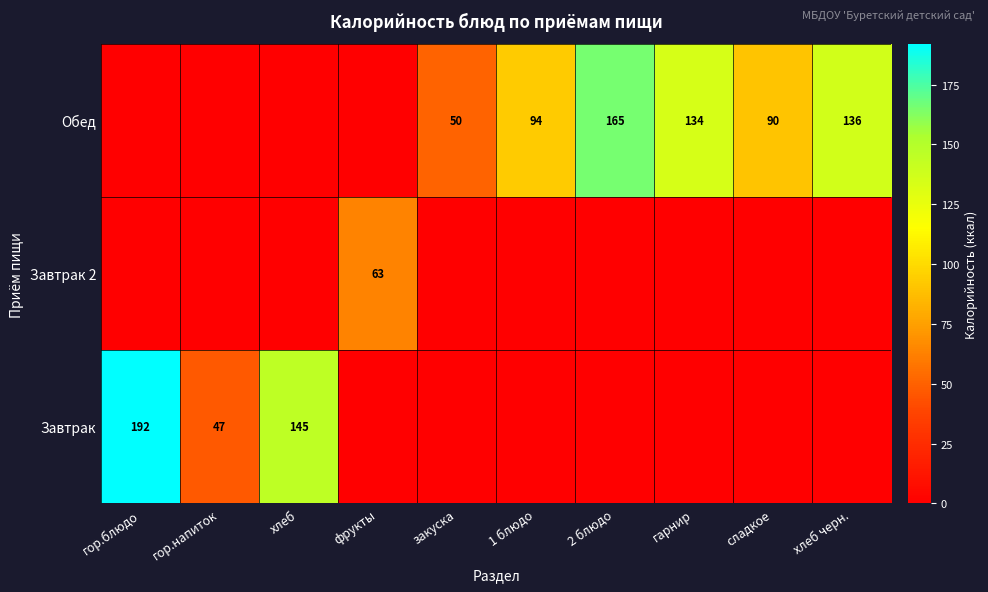

At which category does the chart reach its minimum across all series?

фрукты